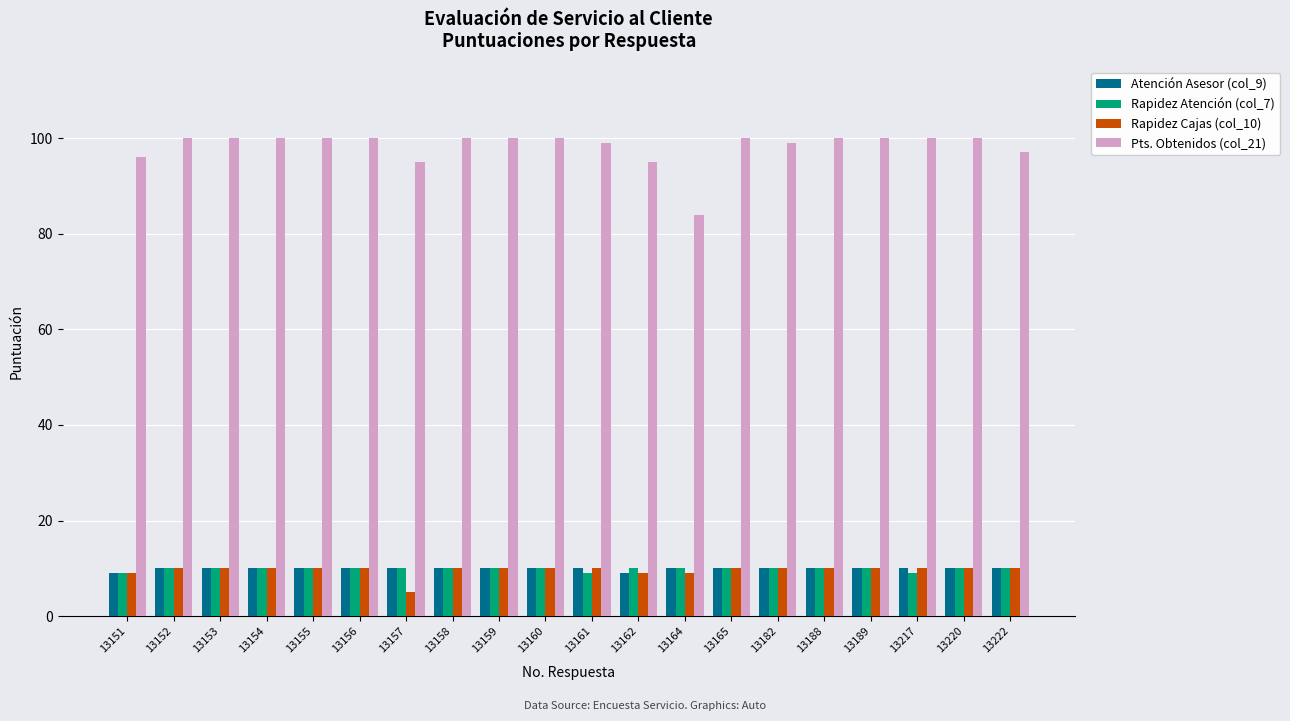

Count the Rapidez Cajas (col_10) values in the range 10 to 11.

16